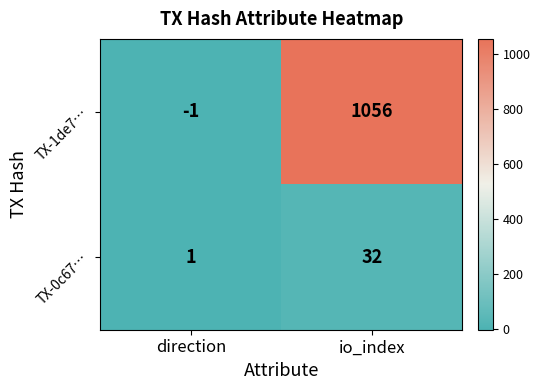

Which label corresponds to the largest value in the chart?

io_index